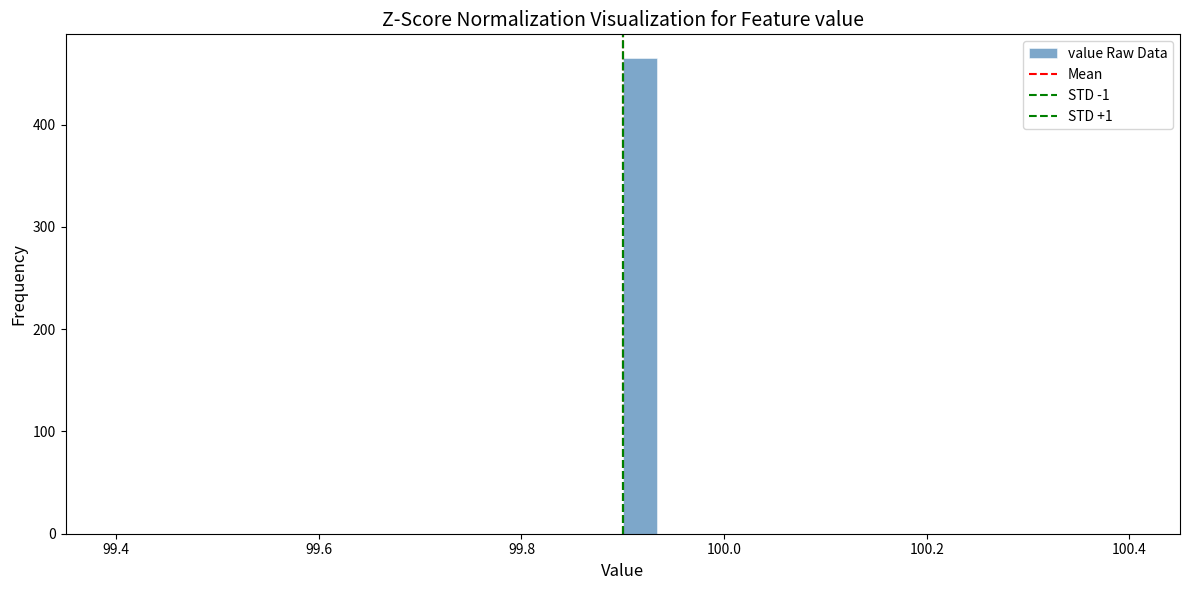

Read against the x-axis, roughly where is the centre of the tallest bar?

99.92